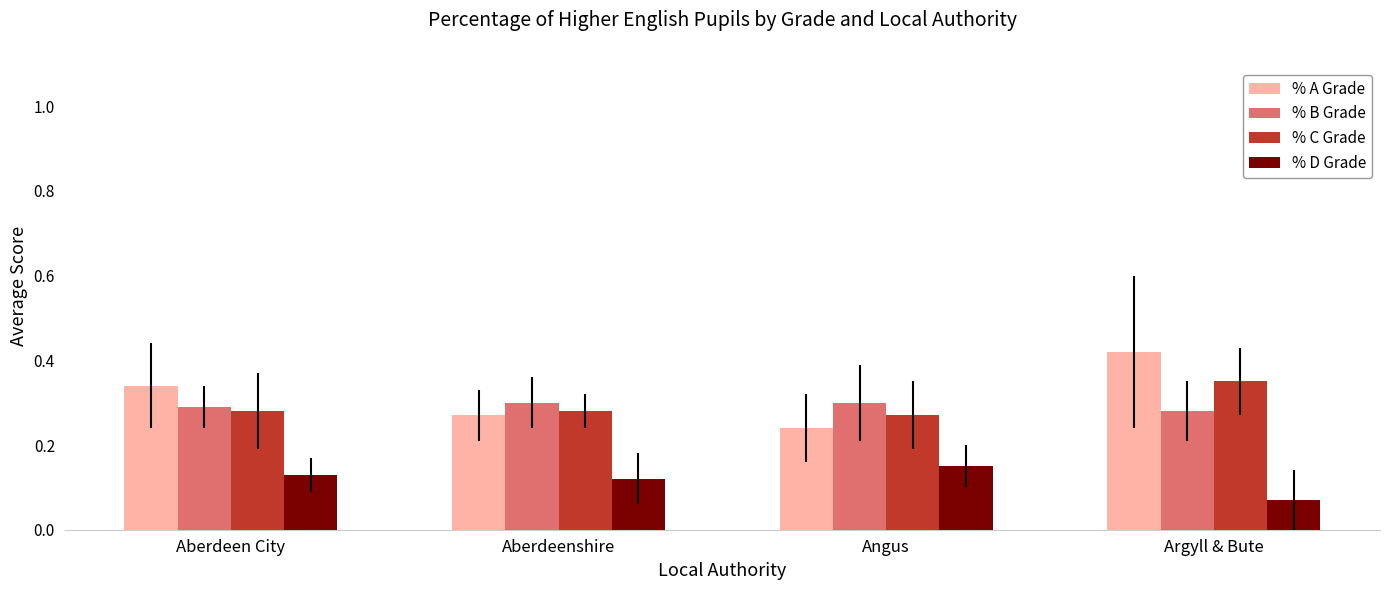

Count the % B Grade values in the range 0 to 1.

4